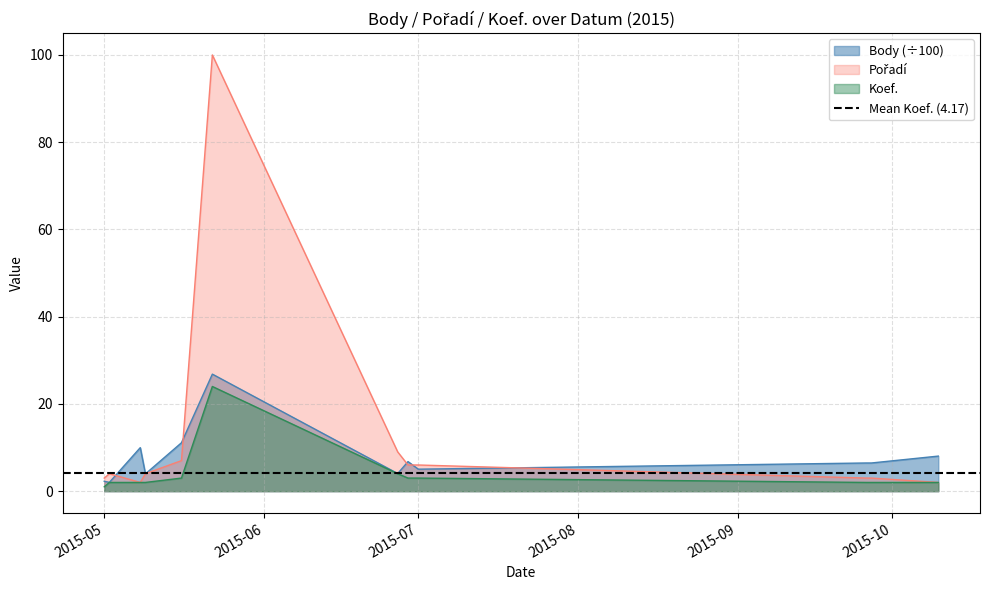

Where is Koef. nearest to the value 12?

2015-06-27